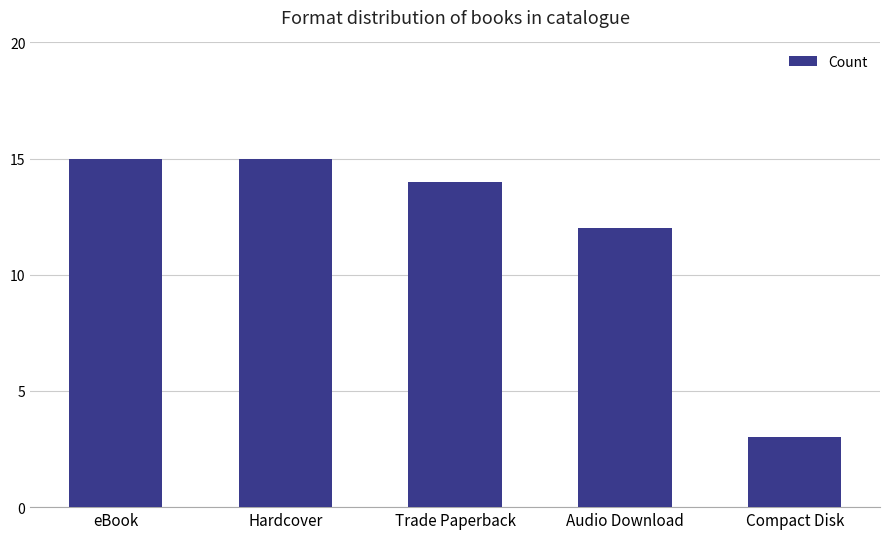

What is the sum of all values?

59